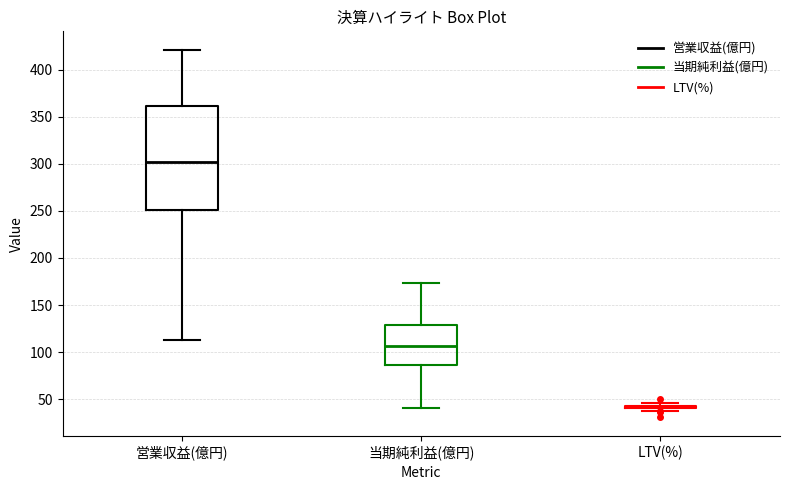

Where does the median line of the box for 当期純利益(億円) sit on the y-axis? The values are not printed on the chart, so give them approximately, as read against the axis.

105